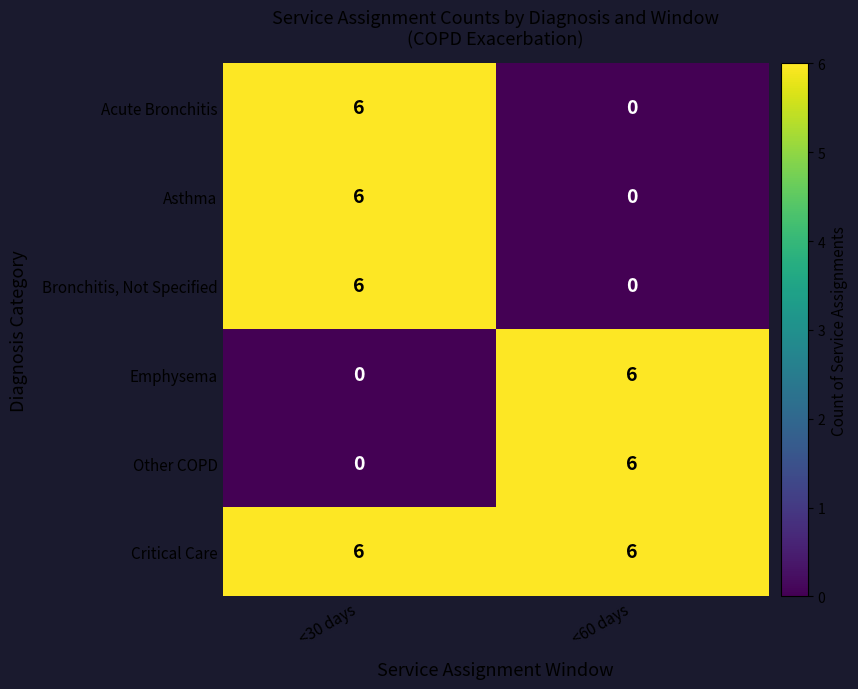

What is the difference between the highest and lowest values at <60 days?

6